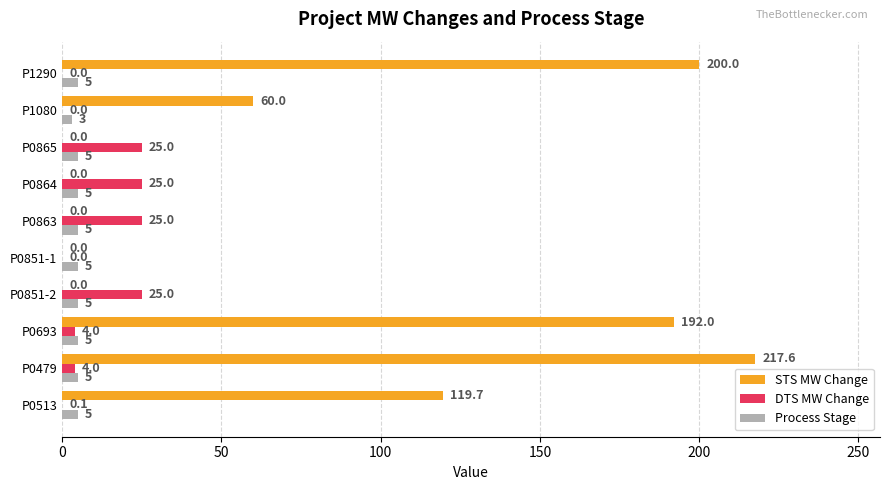

What is the sum of all STS MW Change values?

789.3